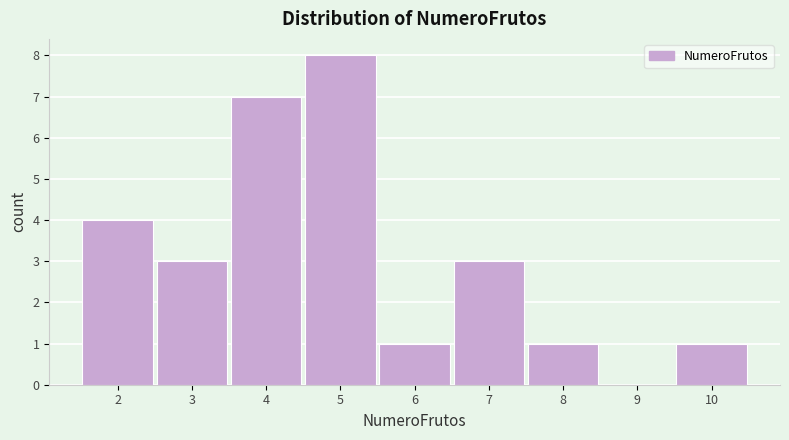

Reading left to right, transcribe this chart: for each bar, give the range it covers on the x-axis and its height. The values are not printed on the chart, so give them approximately, as read against the axis.

1.5 to 2.5: 4
2.5 to 3.5: 3
3.5 to 4.5: 7
4.5 to 5.5: 8
5.5 to 6.5: 1
6.5 to 7.5: 3
7.5 to 8.5: 1
8.5 to 9.5: 0
9.5 to 10.5: 1